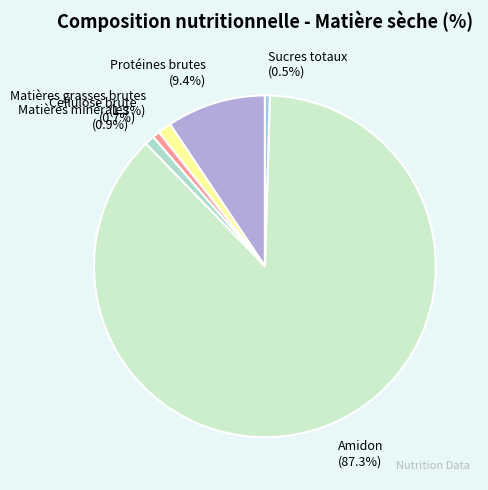

What is the majority slice?

Amidon